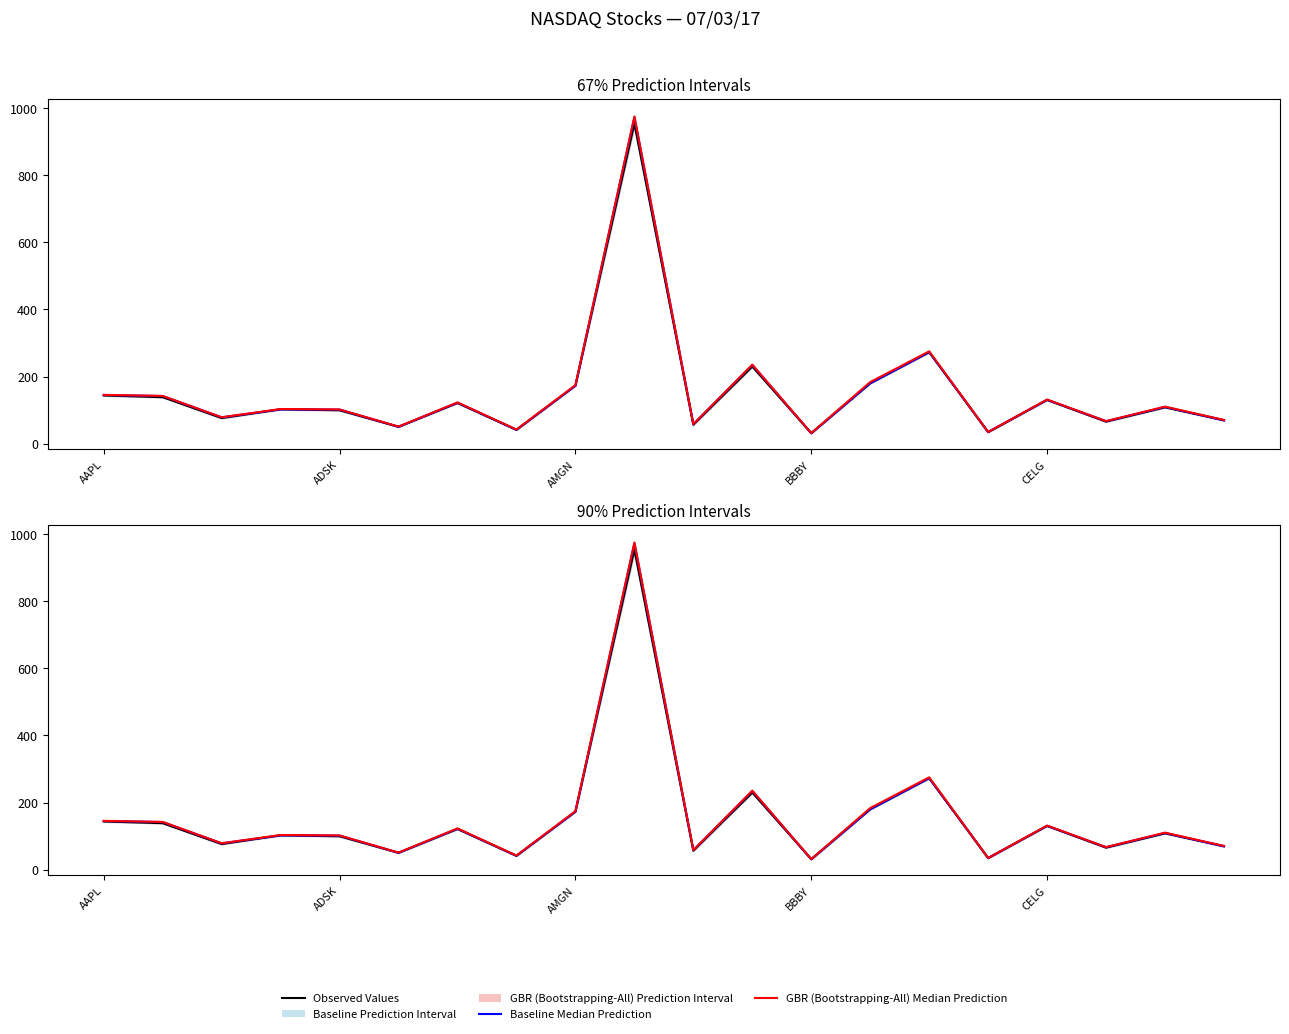

Reading left to right, list all the values displayed in this chart.

Observed Values: 143.5	138.4	76.1	102.4	99.4	50.1	121.1	41.0	172.8	953.7	56.3	229.8	31.1	180.0	272.5	34.2	130.2	65.5	108.1	70.1
Baseline Median Prediction: 144.9	141.7	78.3	102.0	101.3	50.1	121.8	41.3	172.6	972.8	57.8	234.5	30.7	179.9	272.6	34.6	130.6	66.8	109.2	69.1
GBR (Bootstrapping-All) Median Prediction: 145.3	142.2	78.5	103.1	101.8	50.7	122.8	42.0	174.3	974.5	58.0	235.2	31.3	183.5	275.1	34.6	131.3	67.0	110.3	70.5